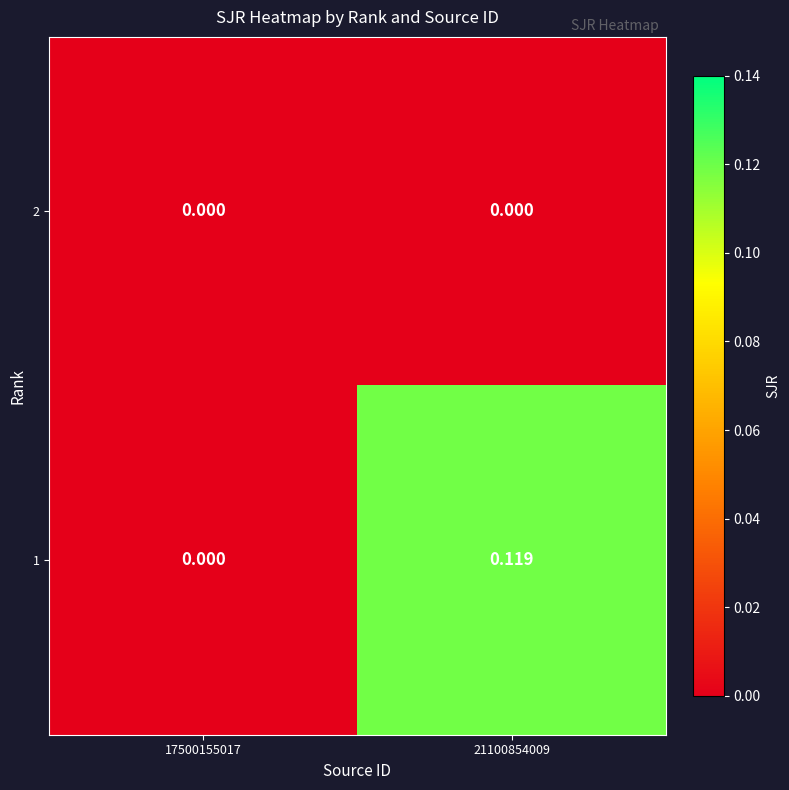

Is the value of 1 at 21100854009 greater than the value of 2 at 17500155017?

Yes